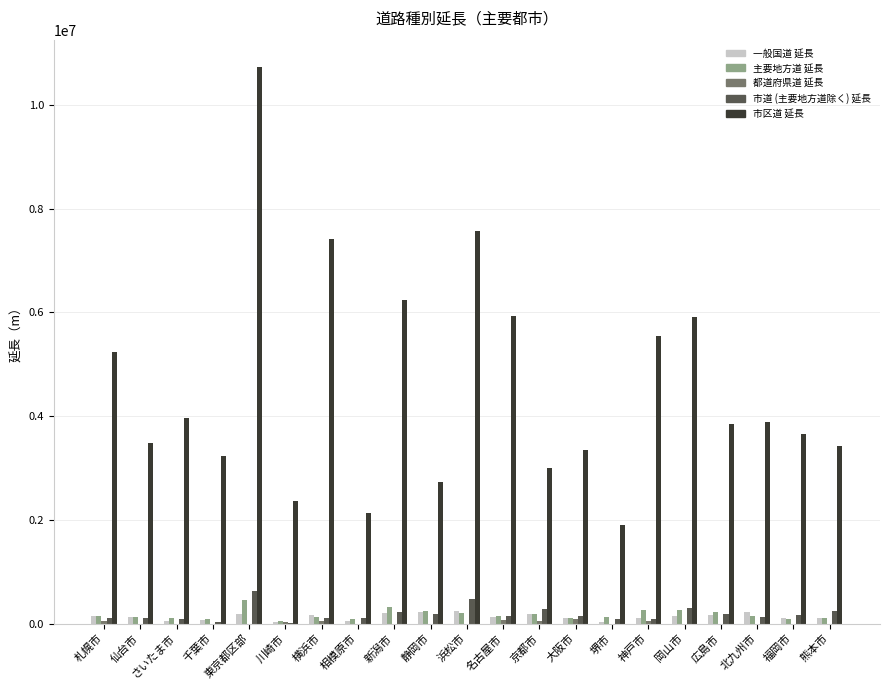

Between 仙台市 and 川崎市, which series saw the biggest shift?

市区道 延長